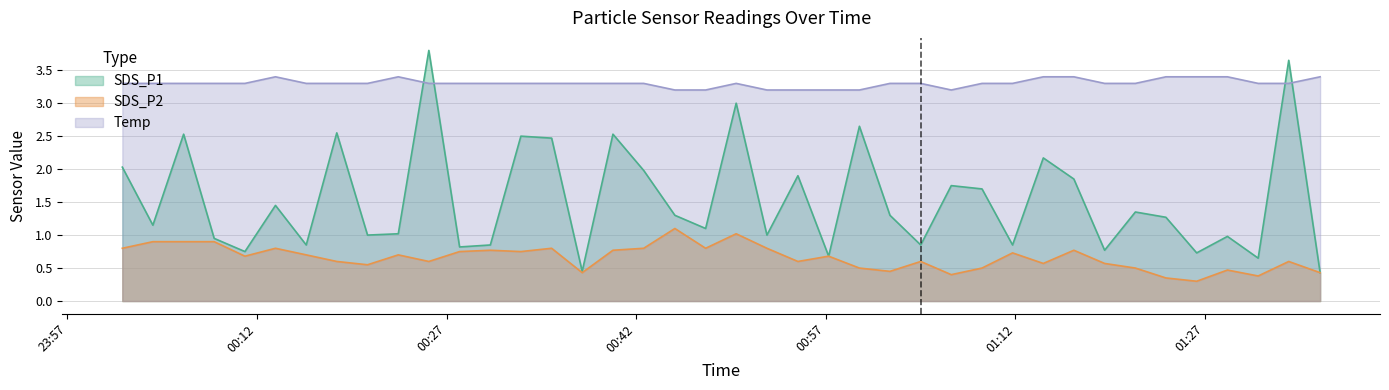

What is the difference between the maximum and minimum values in the SDS_P1 series?

3.4